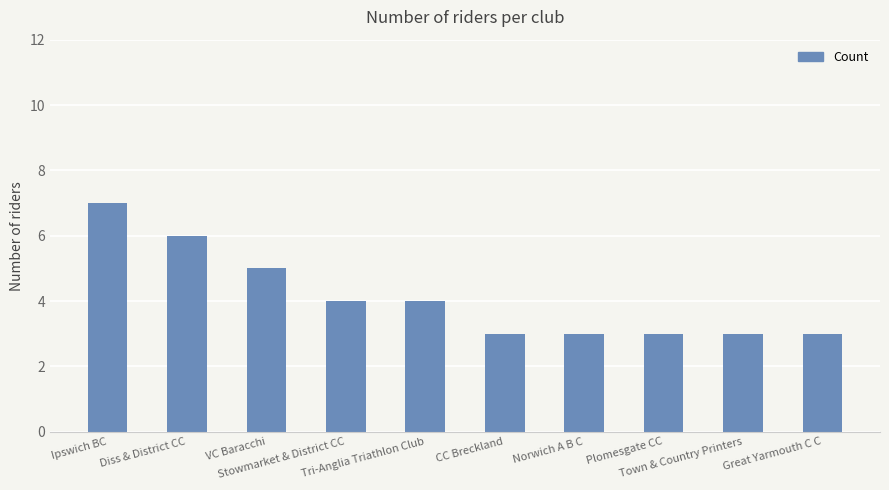

What is the sum of all values?

41